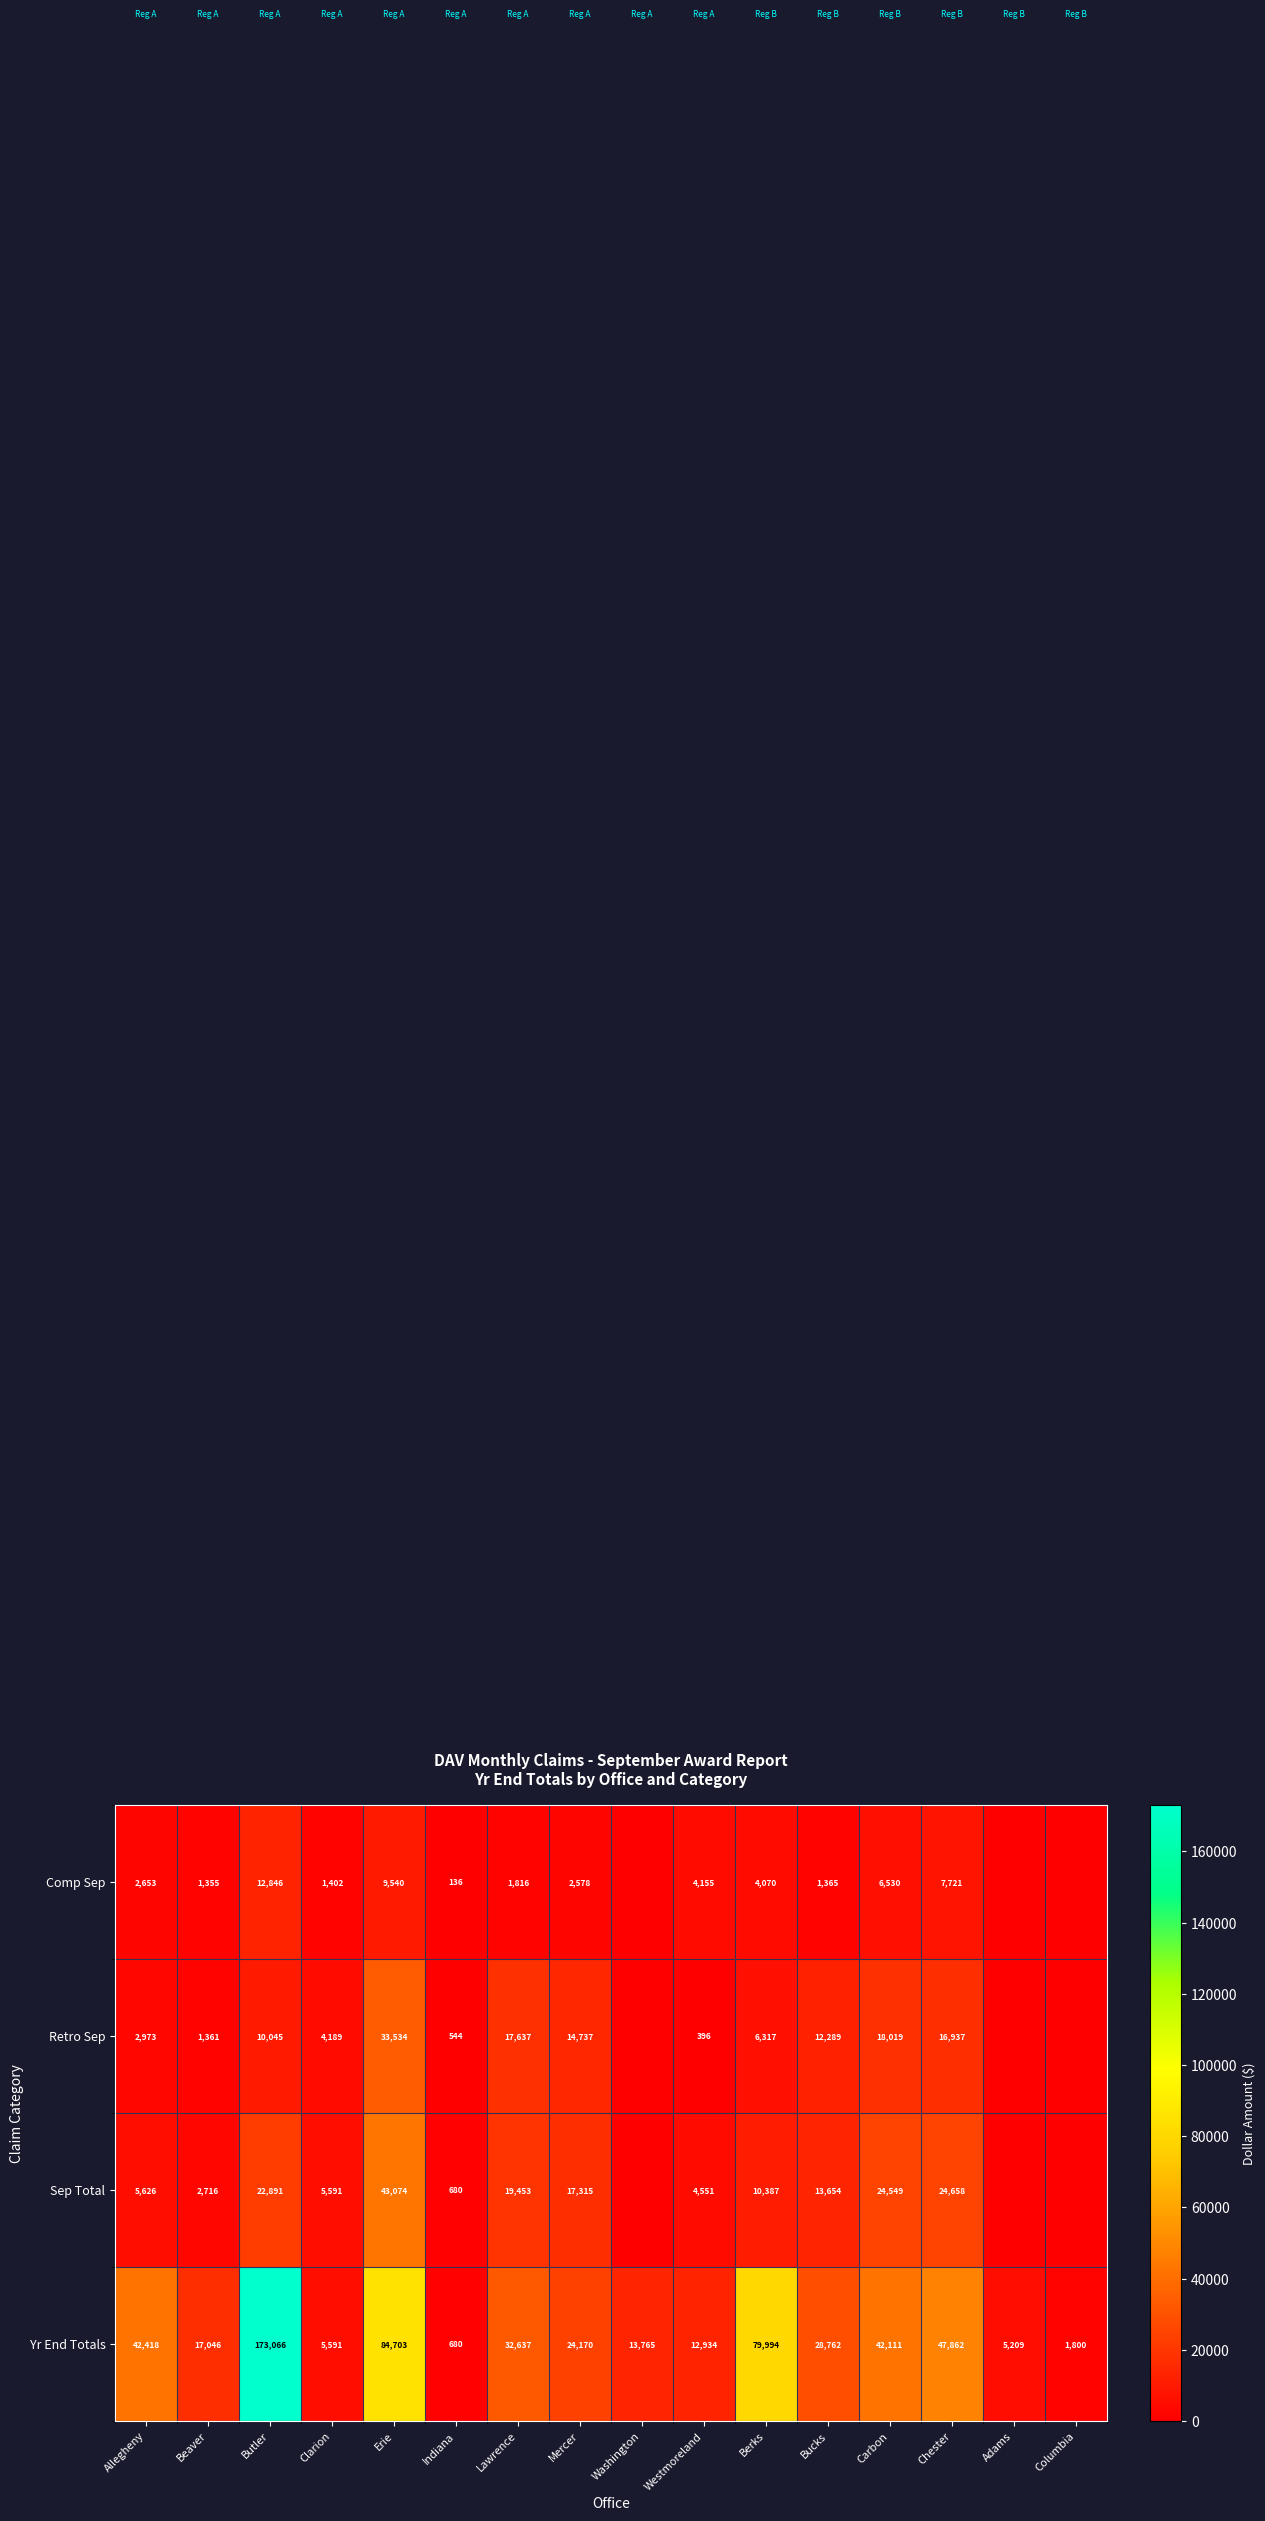

What is the sum of all Yr End Totals values?

612748